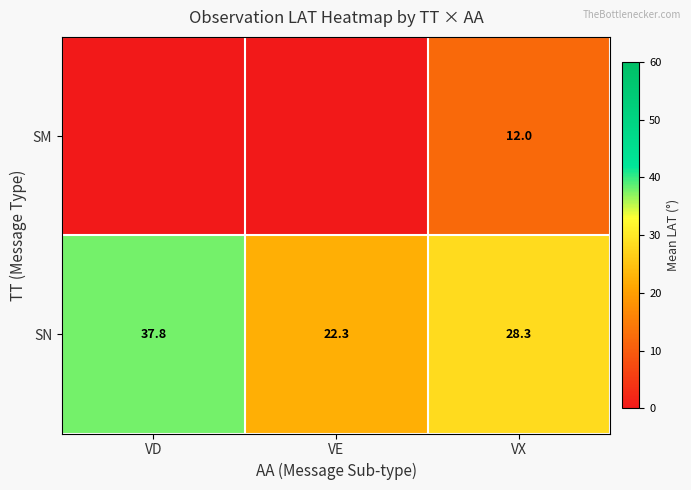

The value of SN at VD is 24.9. True or false?

False